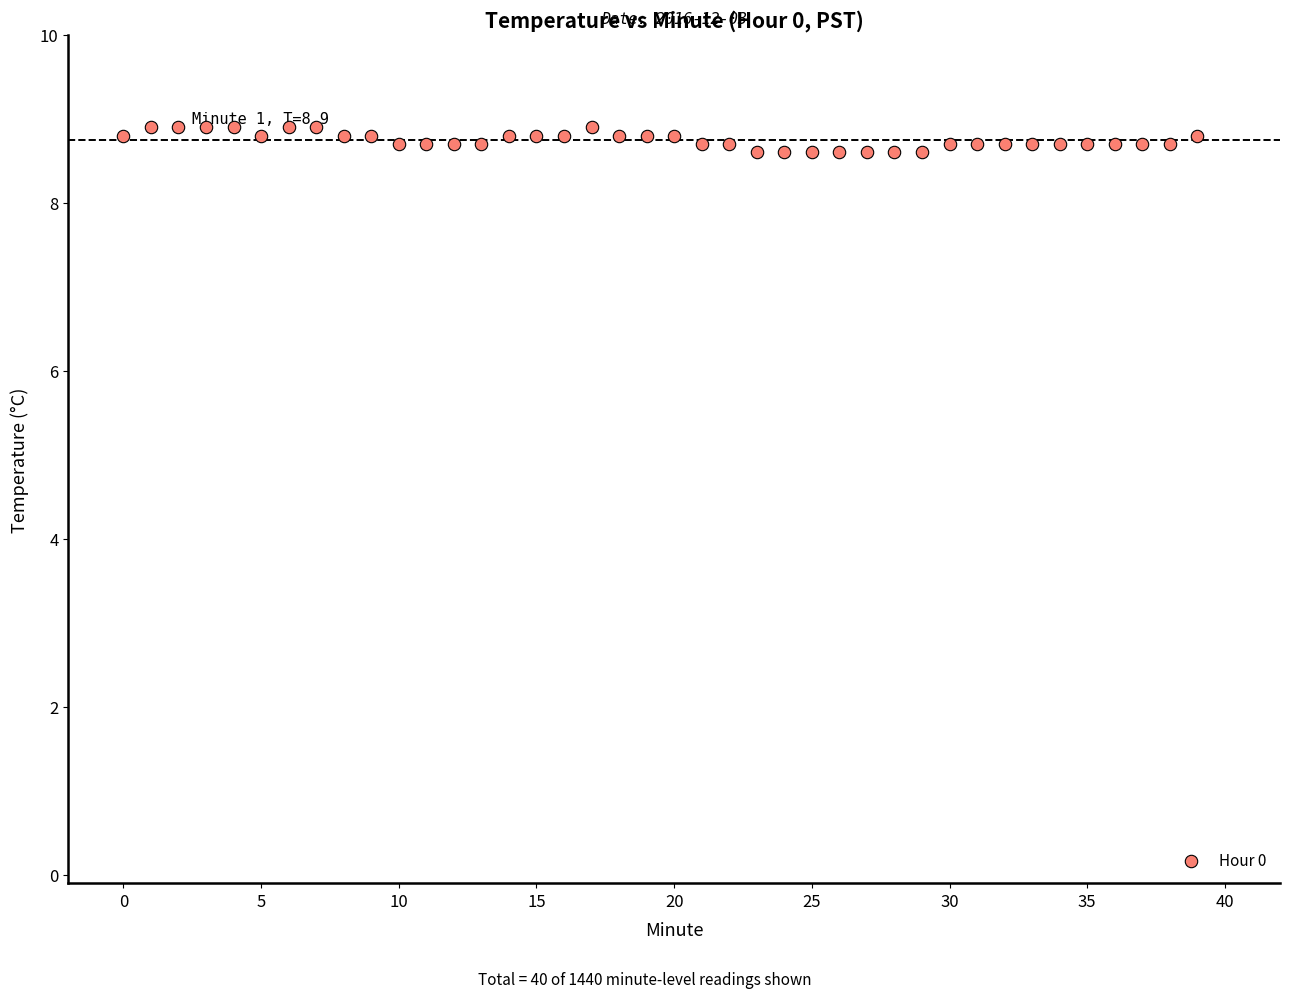

What is the range of Y values (max minus min)?

0.3